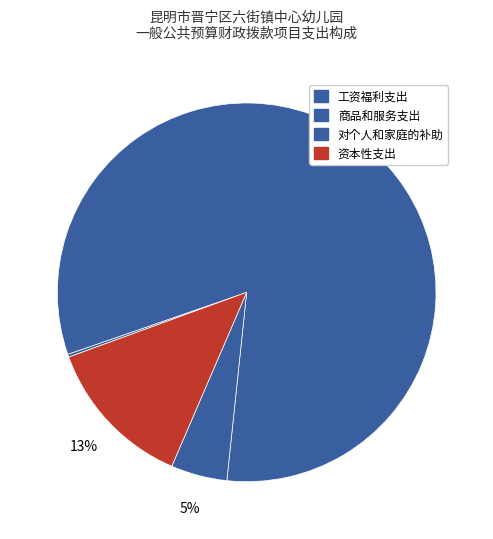

How many slices are in this pie chart?

4